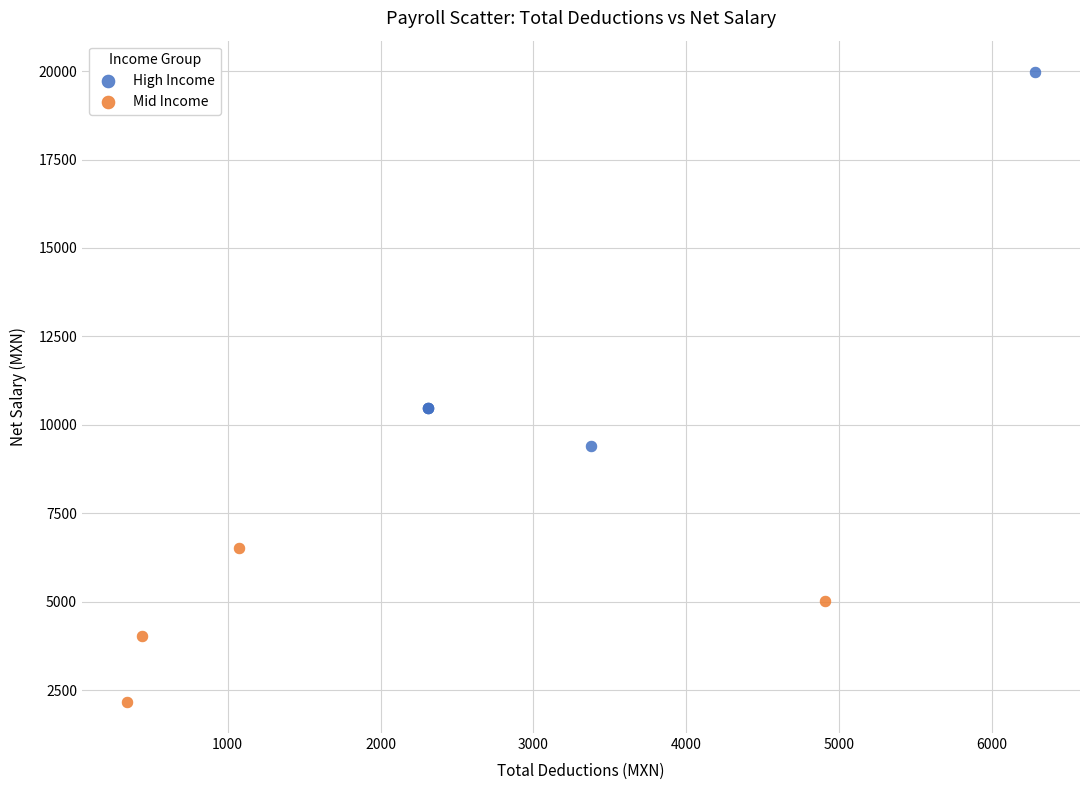

Which series contains the lowest Y value?

Mid Income